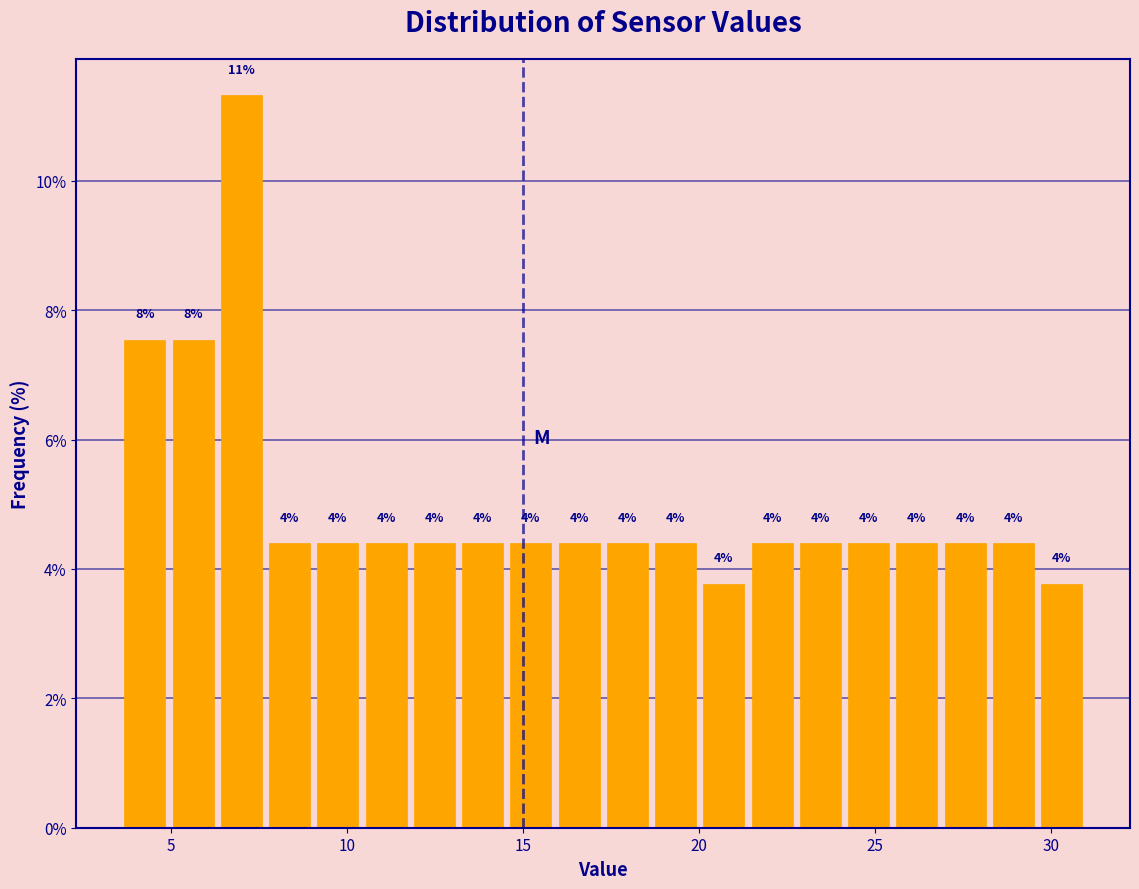

Around what value on the x-axis is the tallest bar? Give the approximate position of its centre, as read against the axis.

7.0